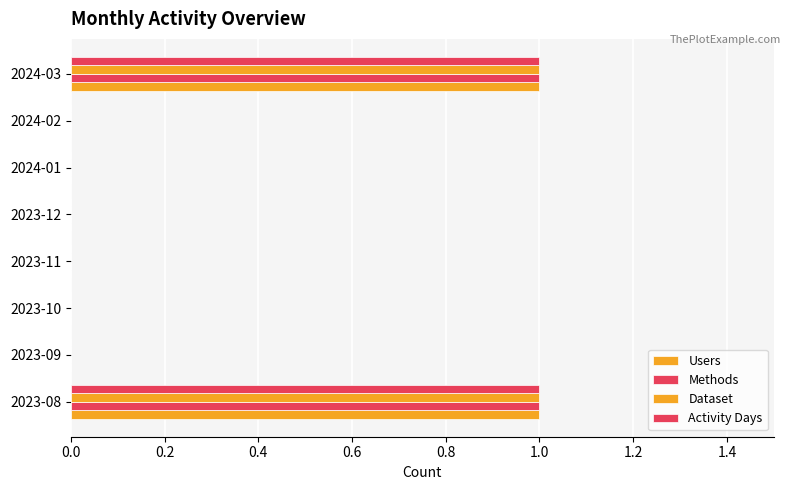

Count the number of categories in the chart.

8